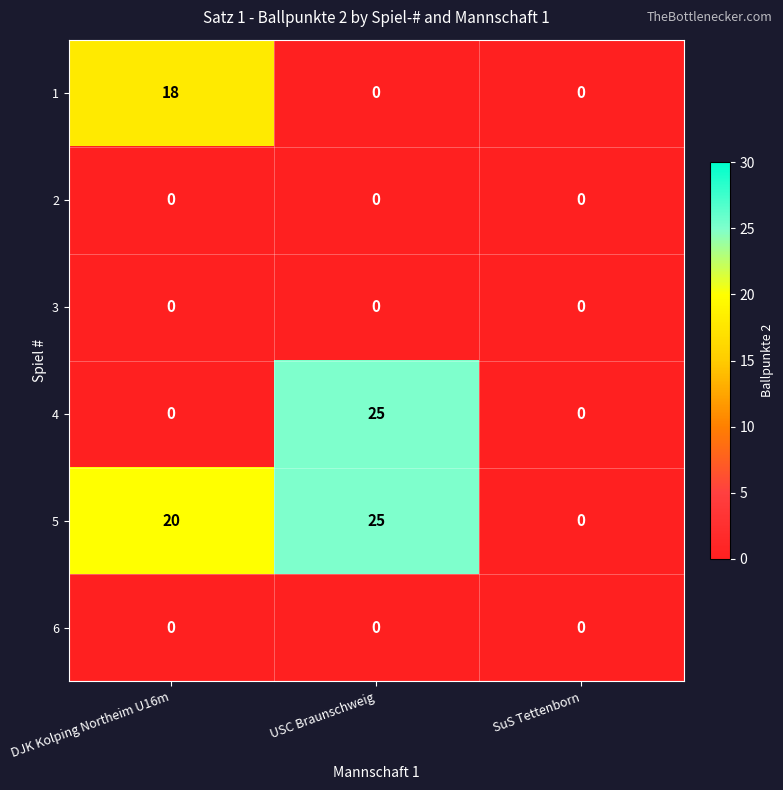

What is the total value across all series at DJK Kolping Northeim U16m?

38